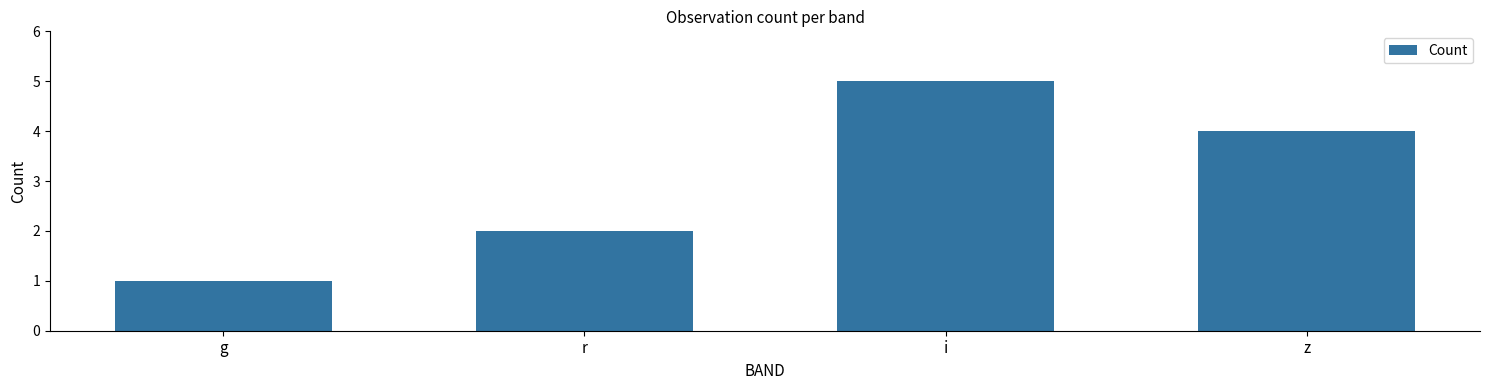

Does the chart contain stacked bars?

No